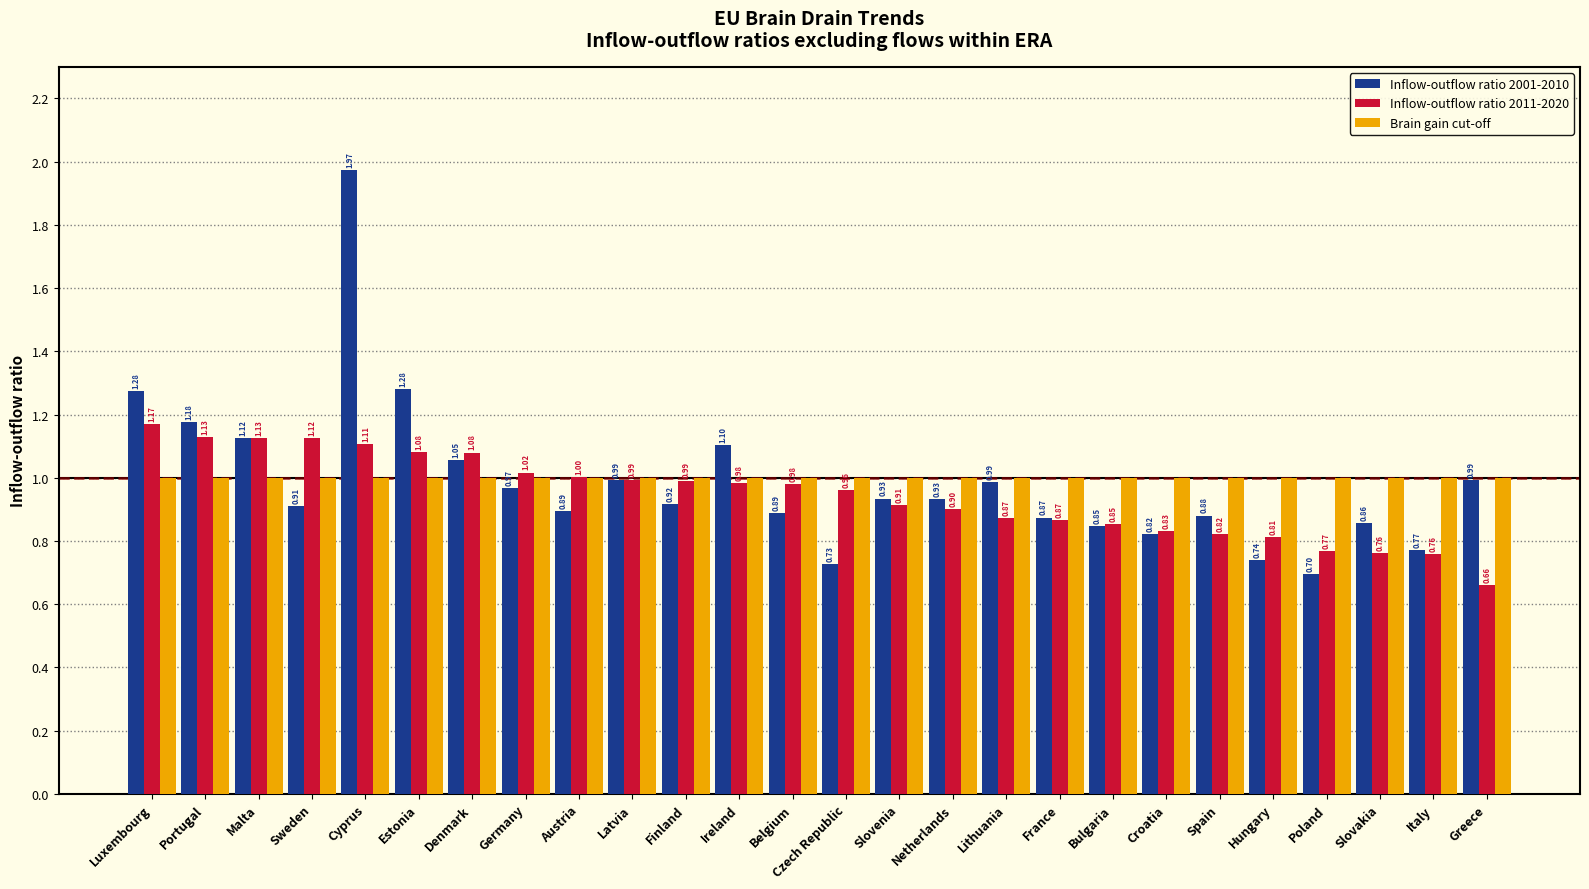

List the series in order of their overall mean, lowest first.

Inflow-outflow ratio 2011-2020, Inflow-outflow ratio 2001-2010, Brain gain cut-off